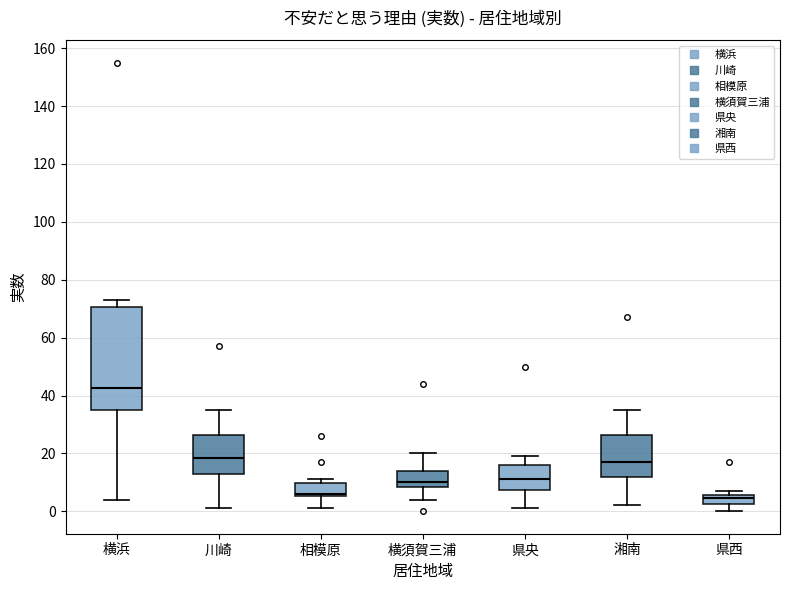

Which box is the tallest, from its lower edge to its upper edge?

横浜